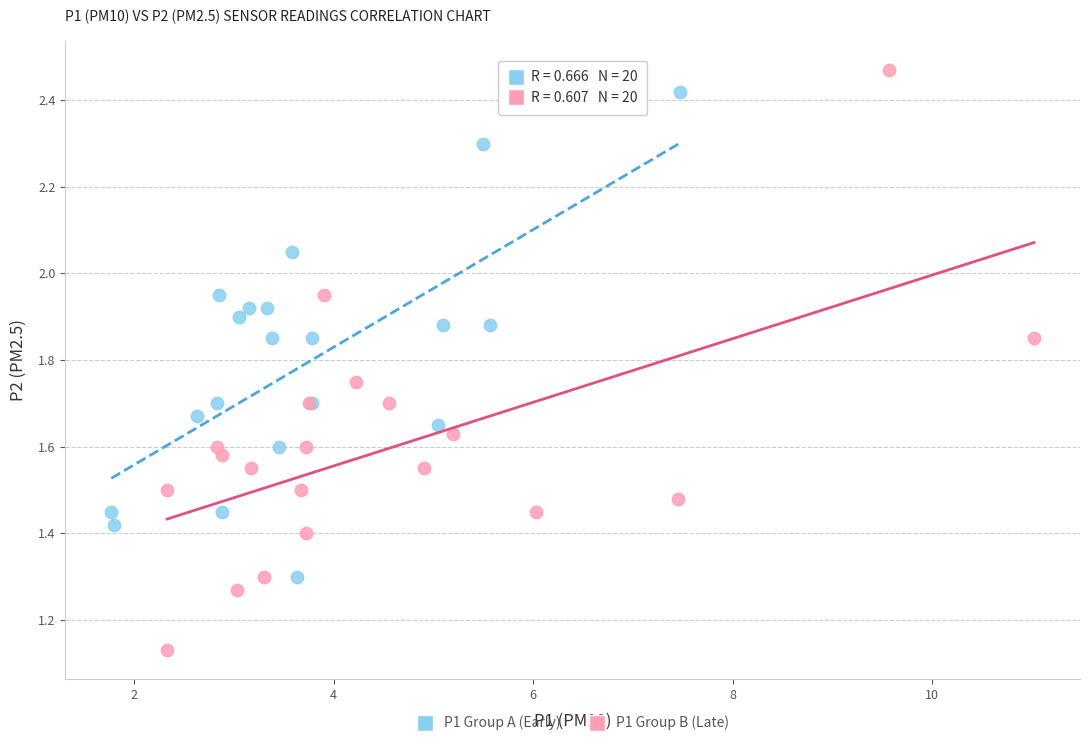

Which series contains the highest Y value?

P1 Group B (Late)